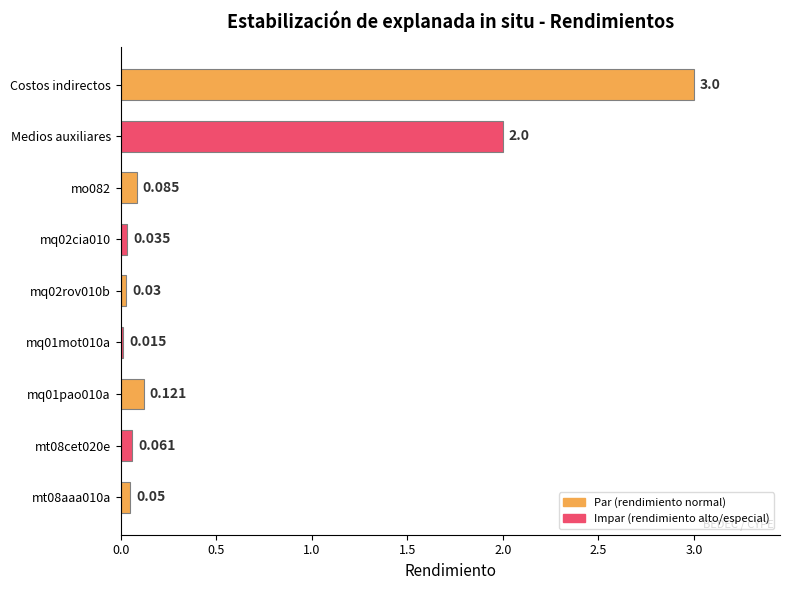

Between Medios auxiliares and mq01pao010a, which is larger?

Medios auxiliares